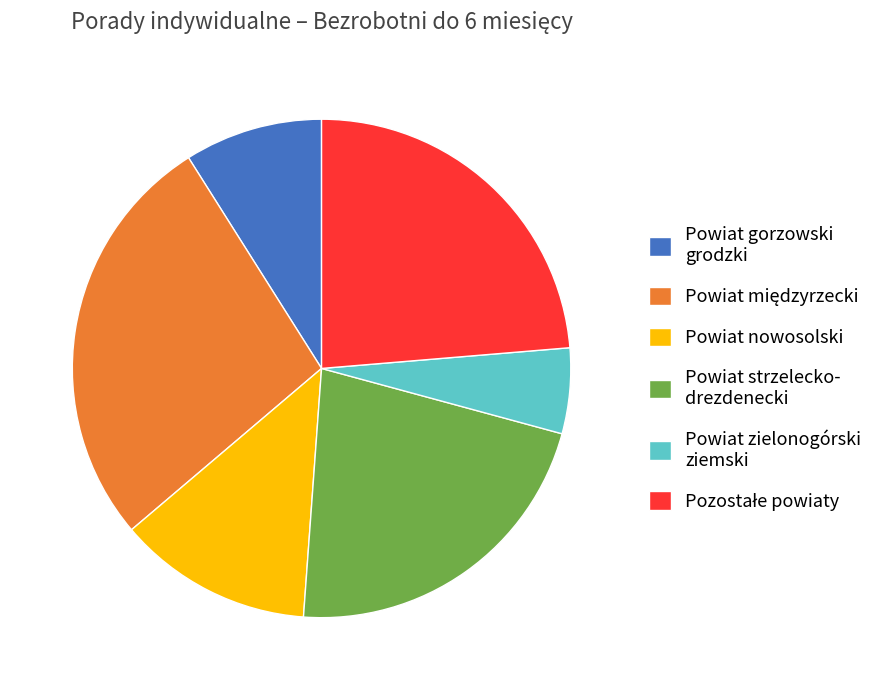

Which category has the smallest portion of the pie?

Powiat zielonogórski ziemski